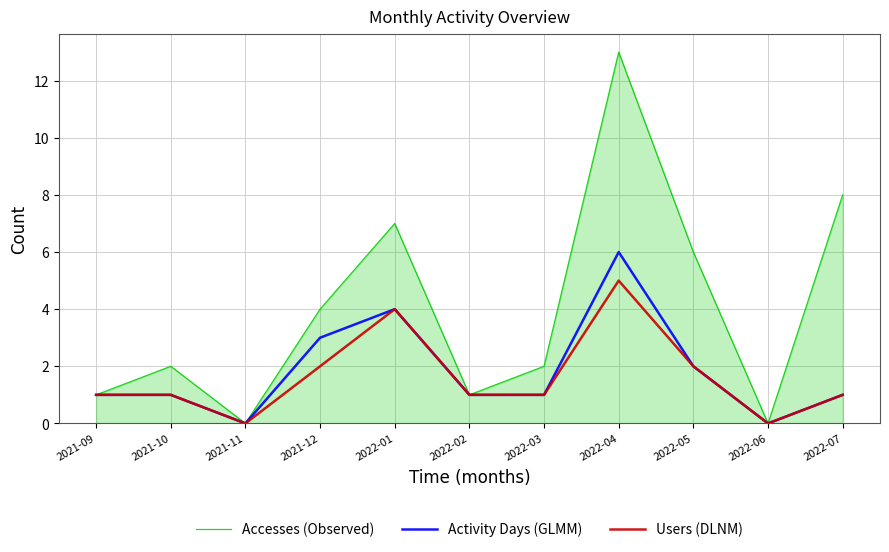

Reading right to left, list all the values displayed in this chart.

Accesses (Observed): 2022-07=8	2022-06=0	2022-05=6	2022-04=13	2022-03=2	2022-02=1	2022-01=7	2021-12=4	2021-11=0	2021-10=2	2021-09=1
Activity Days (GLMM): 2022-07=1	2022-06=0	2022-05=2	2022-04=6	2022-03=1	2022-02=1	2022-01=4	2021-12=3	2021-11=0	2021-10=1	2021-09=1
Users (DLNM): 2022-07=1	2022-06=0	2022-05=2	2022-04=5	2022-03=1	2022-02=1	2022-01=4	2021-12=2	2021-11=0	2021-10=1	2021-09=1